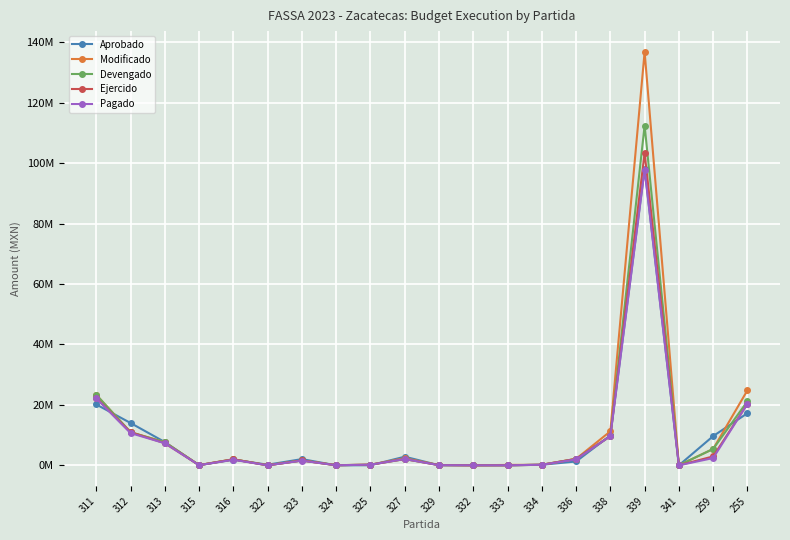

What are all the series names shown in the legend?

Aprobado, Modificado, Devengado, Ejercido, Pagado